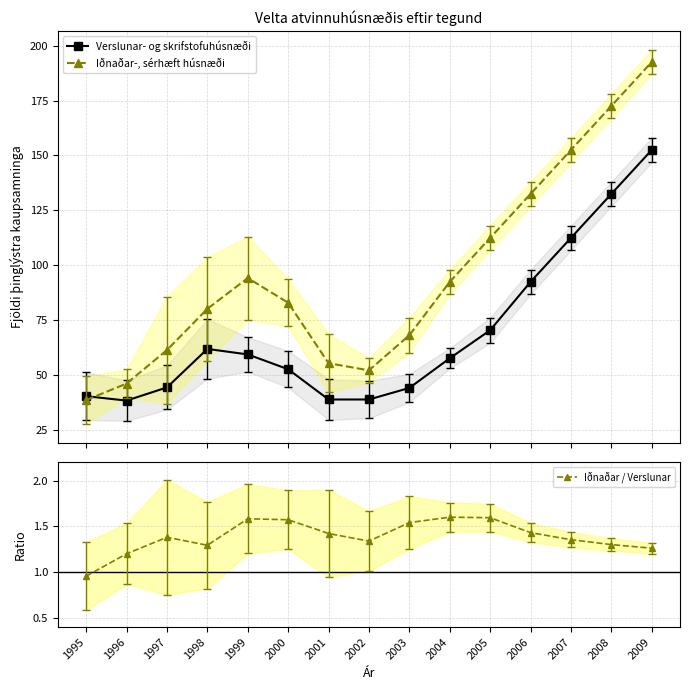

In Iðnaðar-, sérhæft húsnæði, how many points are higher than both neighbors (excluding endpoints)?

1